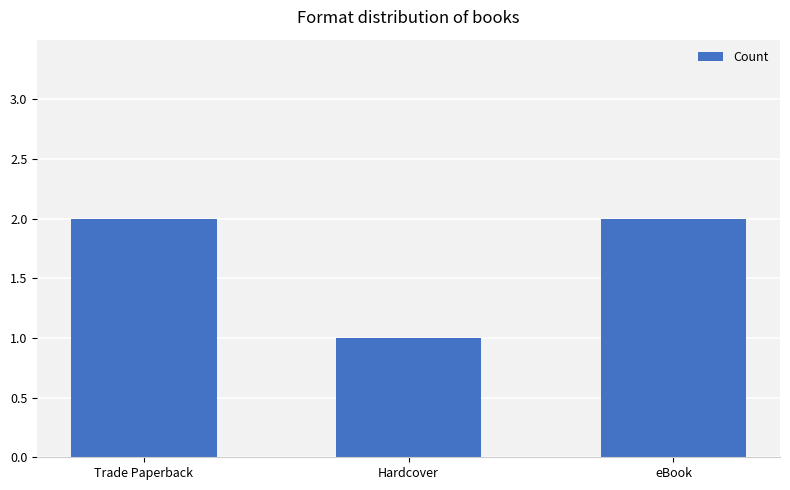

Is it true that the value at Hardcover is 2?

False